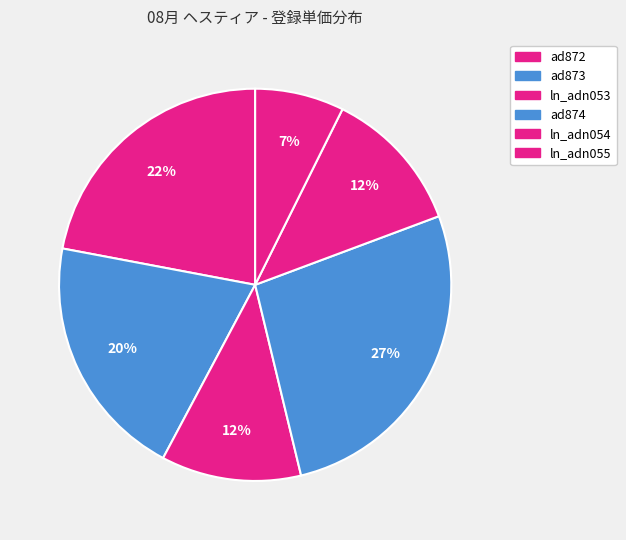

Which category has the smallest portion of the pie?

ln_adn055